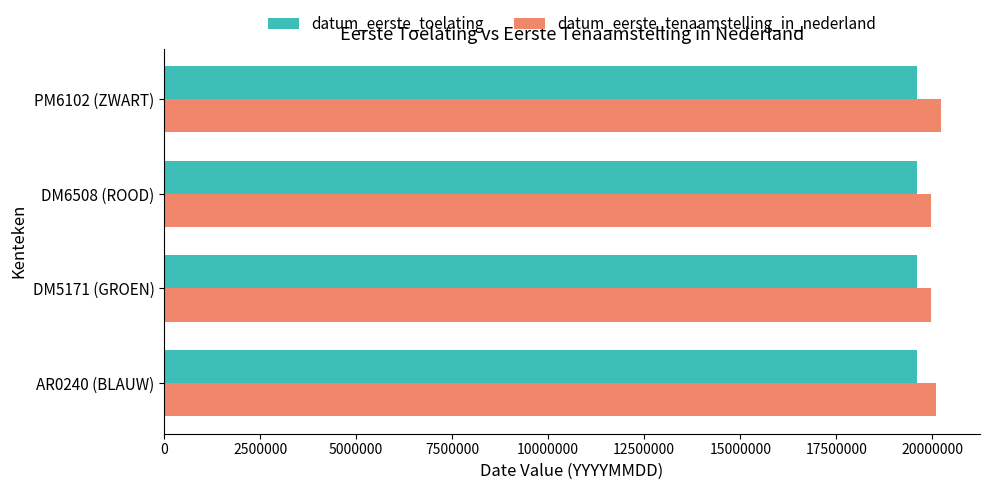

Which series has the largest range (max minus min)?

datum_eerste_tenaamstelling_in_nederland